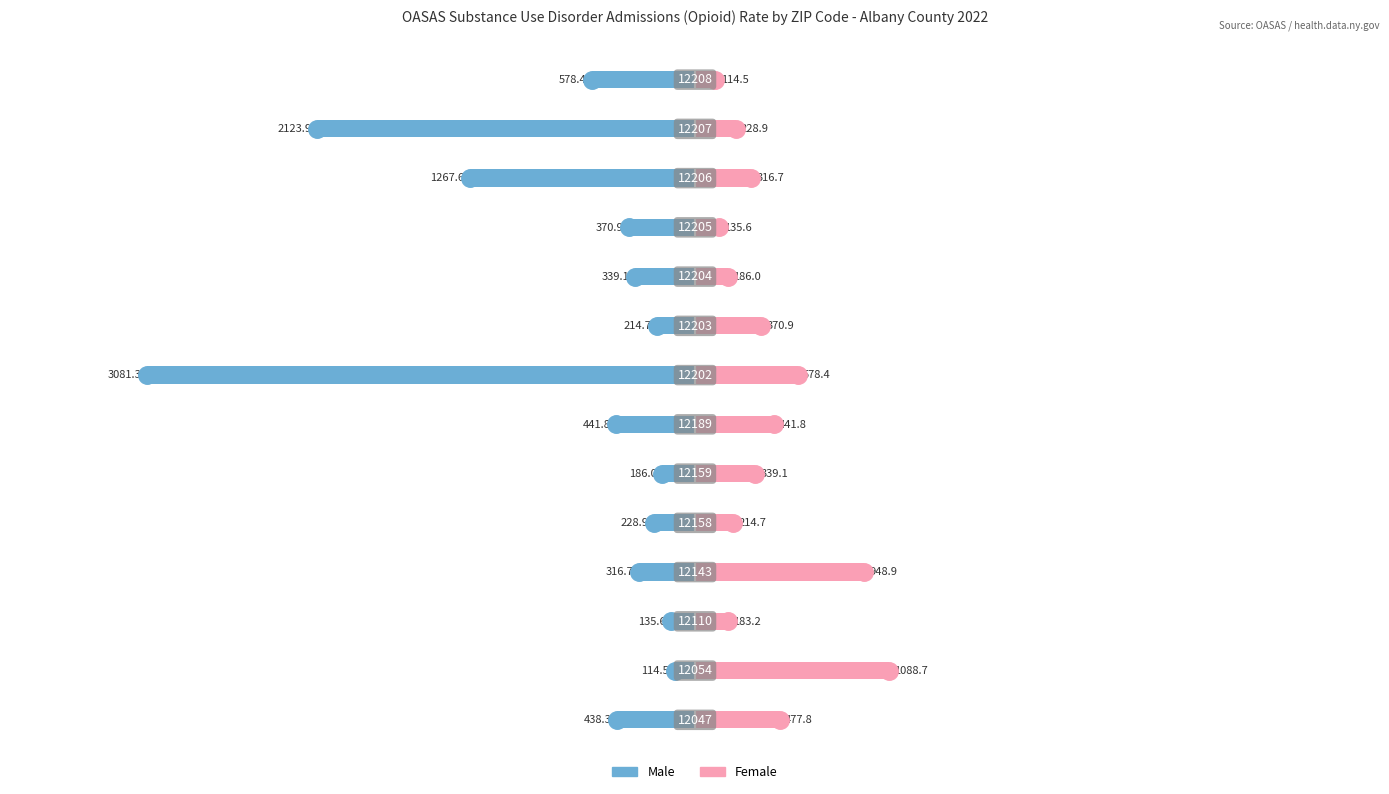

The value of Female at 10 is 179.1. True or false?

False